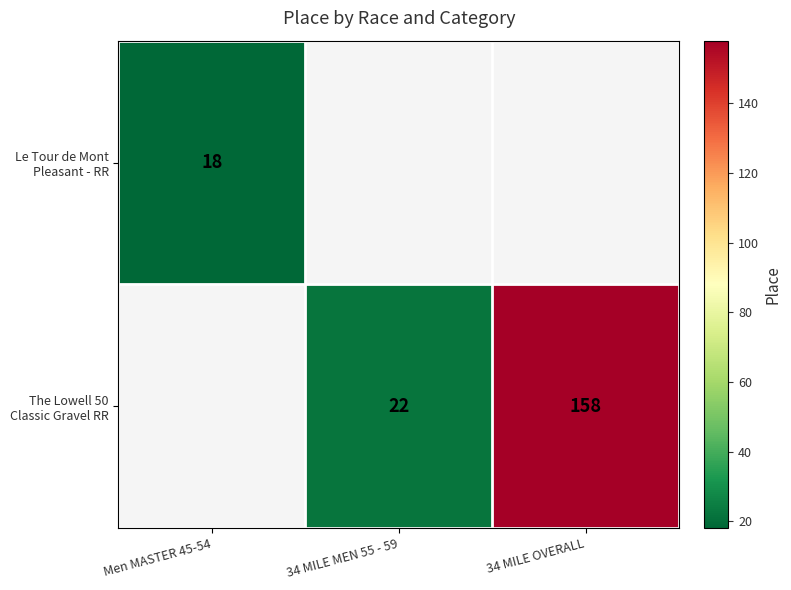

The Le Tour de Mont Pleasant - RR series shows 18.0 at Men MASTER 45-54. True or false?

True